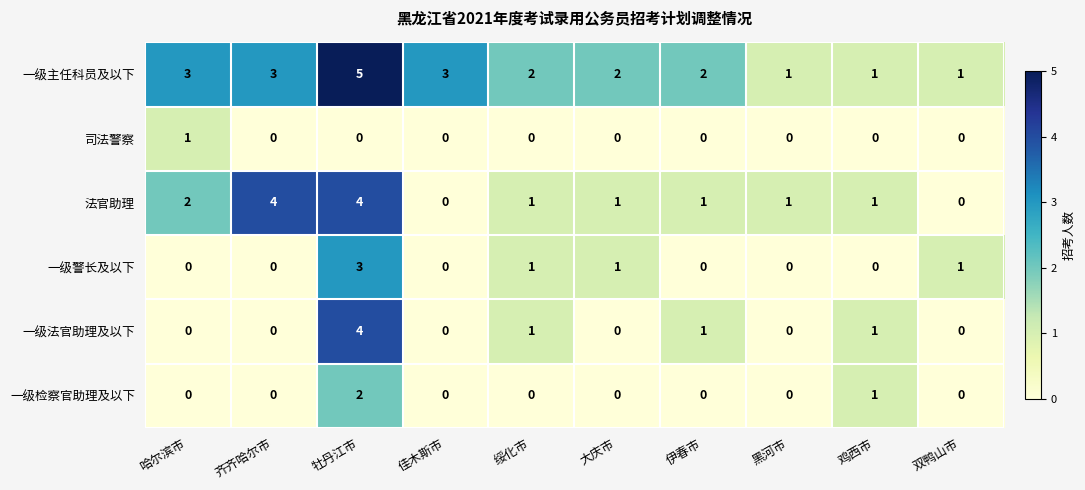

The 一级主任科员及以下 series shows 1 at 哈尔滨市. True or false?

False